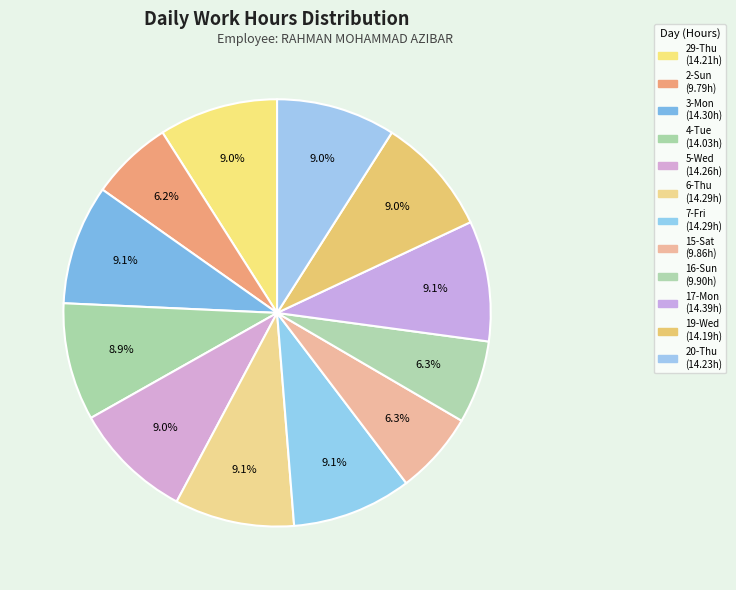

What percentage is the 17-Mon slice, to the nearest percent?

9%